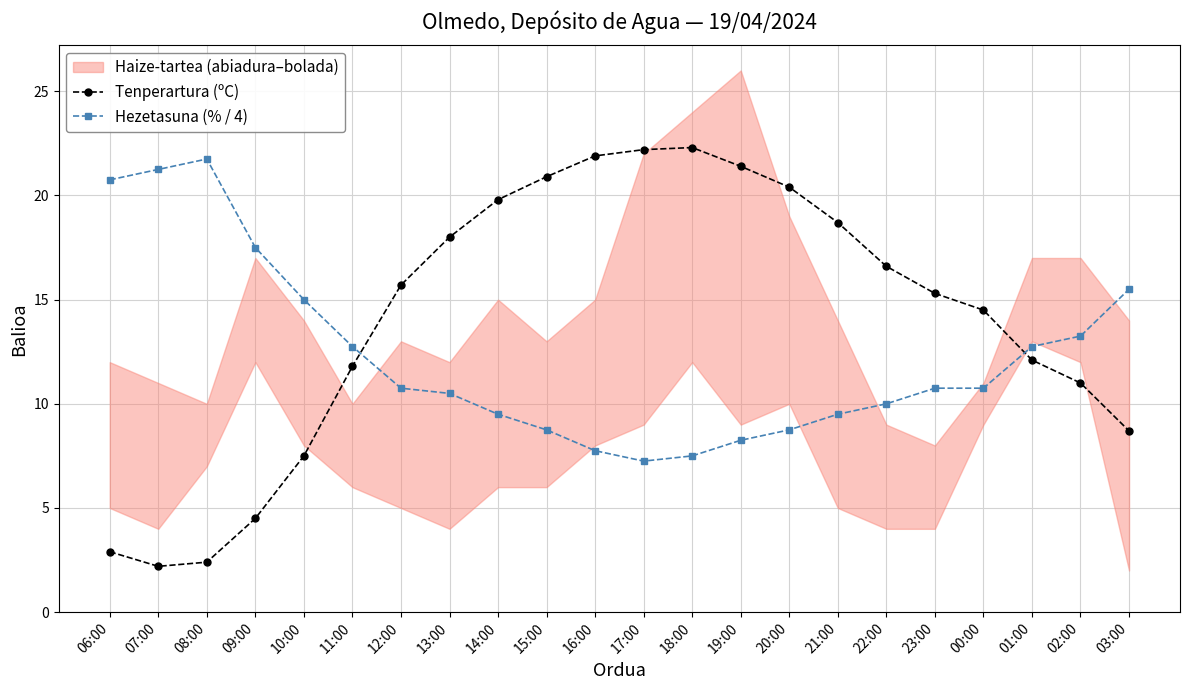

Does the chart display data point markers on the line(s)?

Yes